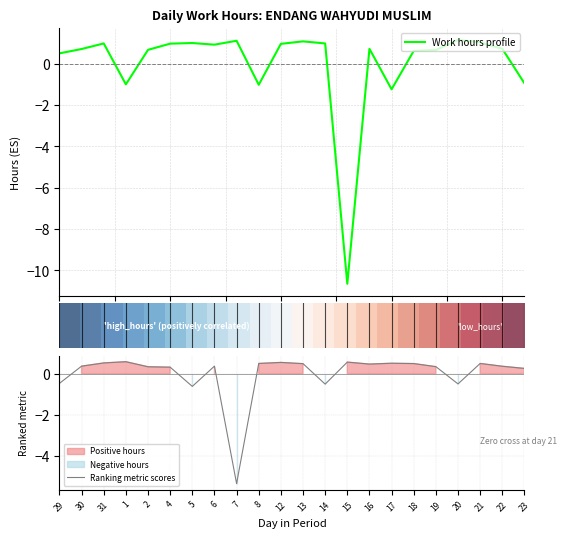

What is the highest value of the Work hours profile series?

1.2